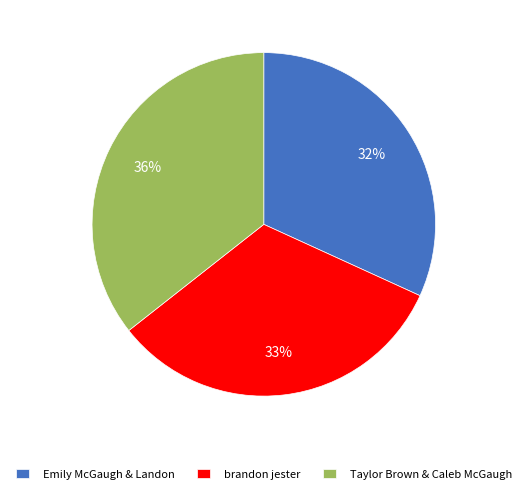

To the nearest percent, what is the average slice percentage?

33%